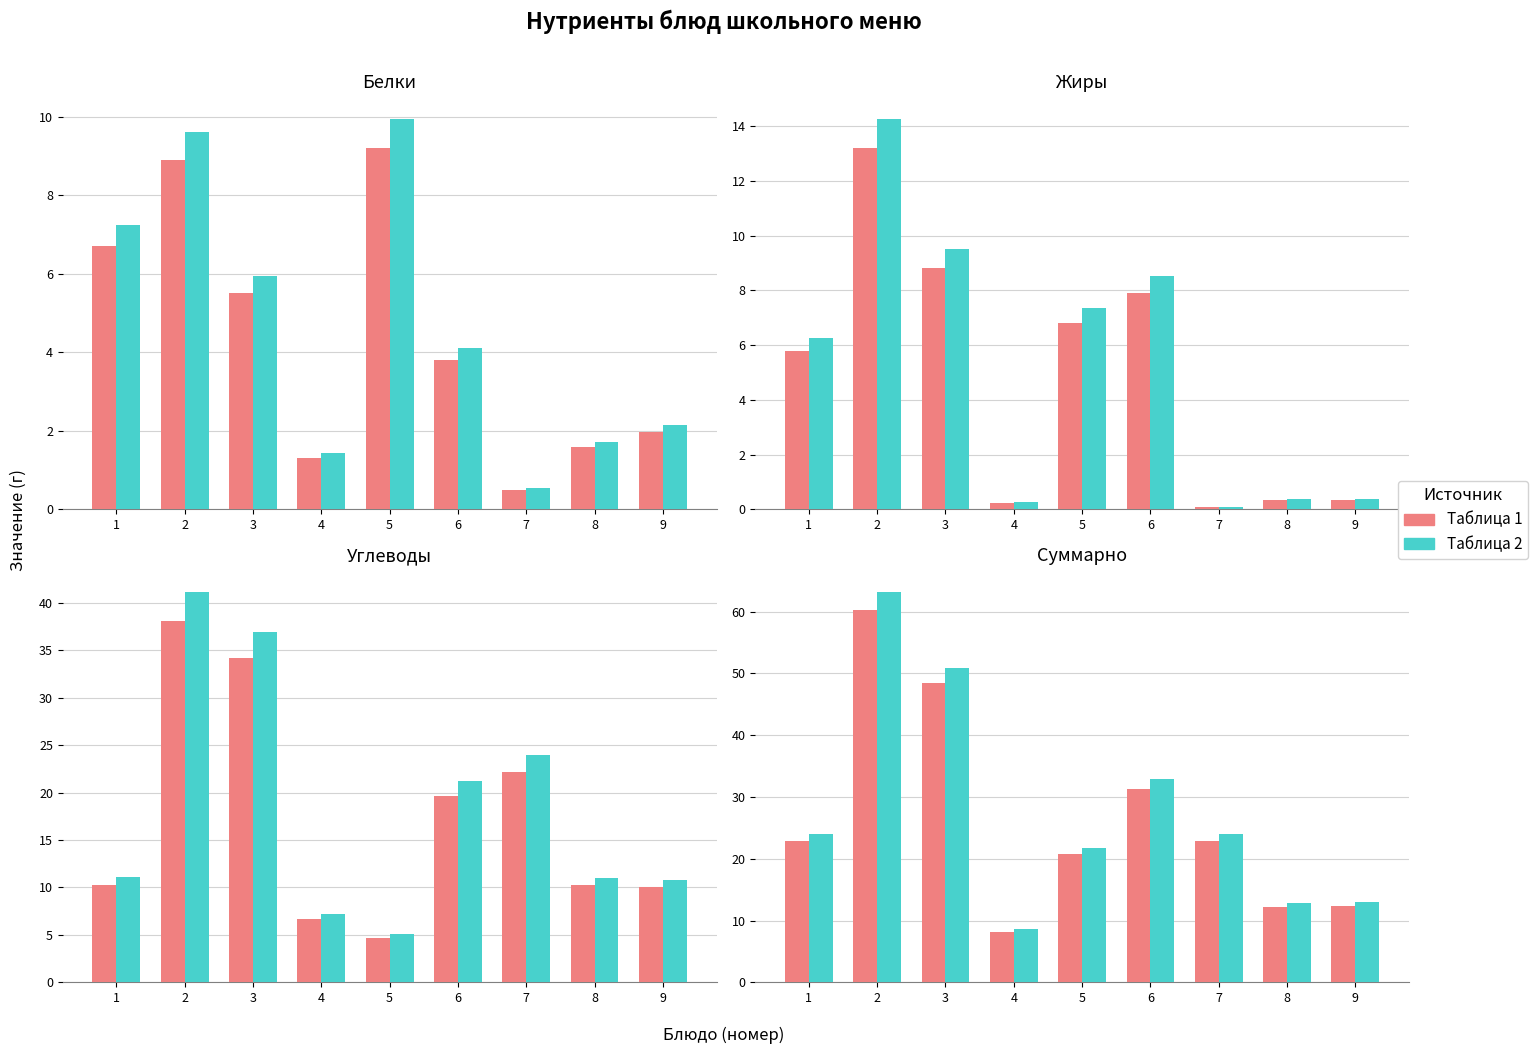

What are all the series names shown in the legend?

Таблица 1, Таблица 2